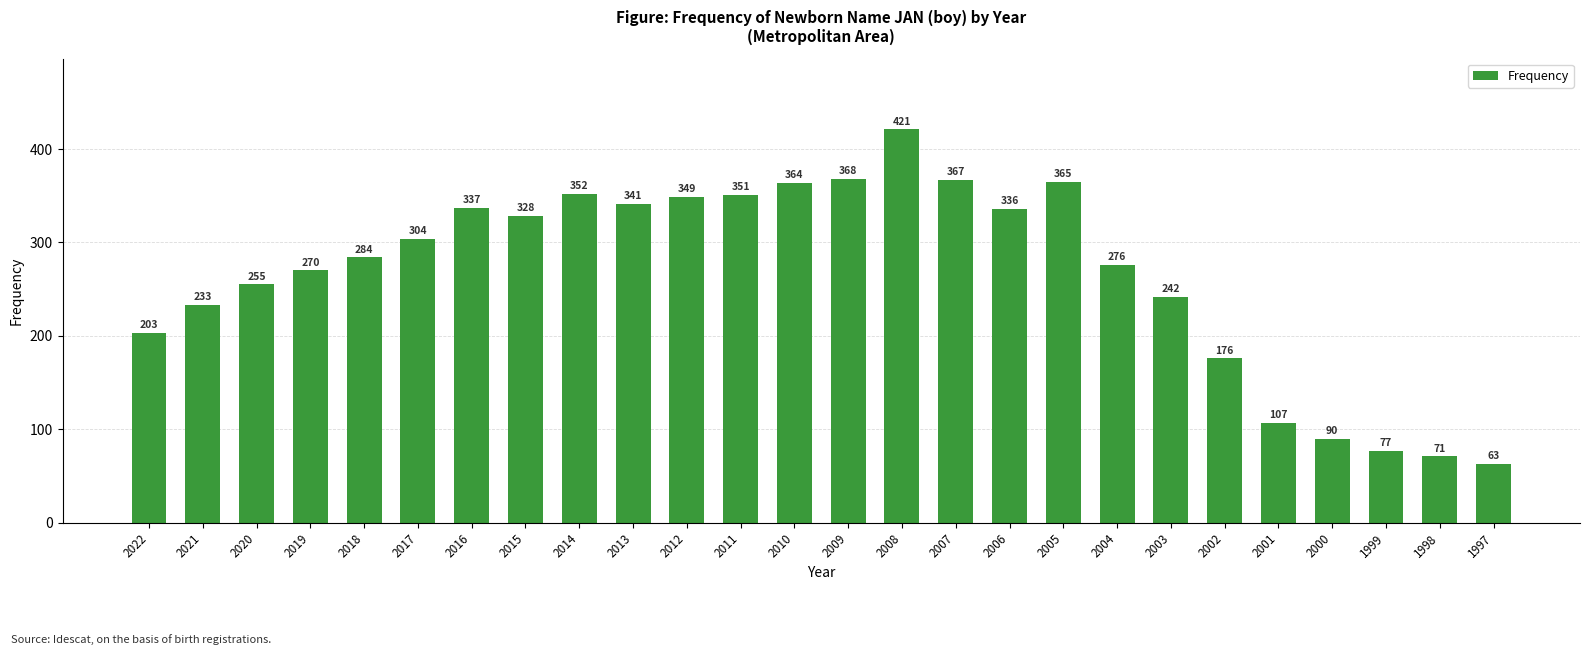

Reading right to left, list all the values displayed in this chart.

1997=63	1998=71	1999=77	2000=90	2001=107	2002=176	2003=242	2004=276	2005=365	2006=336	2007=367	2008=421	2009=368	2010=364	2011=351	2012=349	2013=341	2014=352	2015=328	2016=337	2017=304	2018=284	2019=270	2020=255	2021=233	2022=203